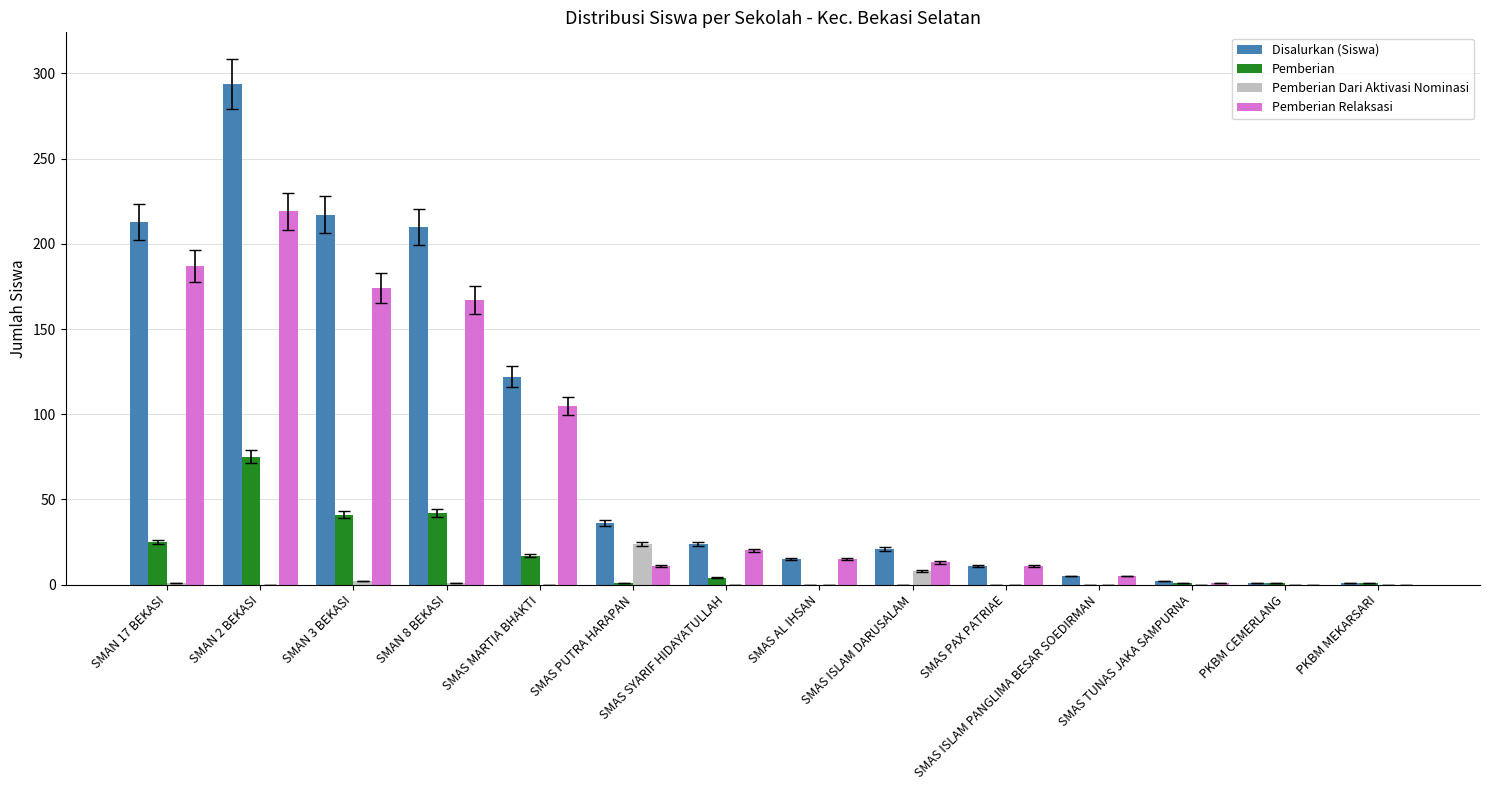

What are all the series names shown in the legend?

Disalurkan (Siswa), Pemberian, Pemberian Dari Aktivasi Nominasi, Pemberian Relaksasi